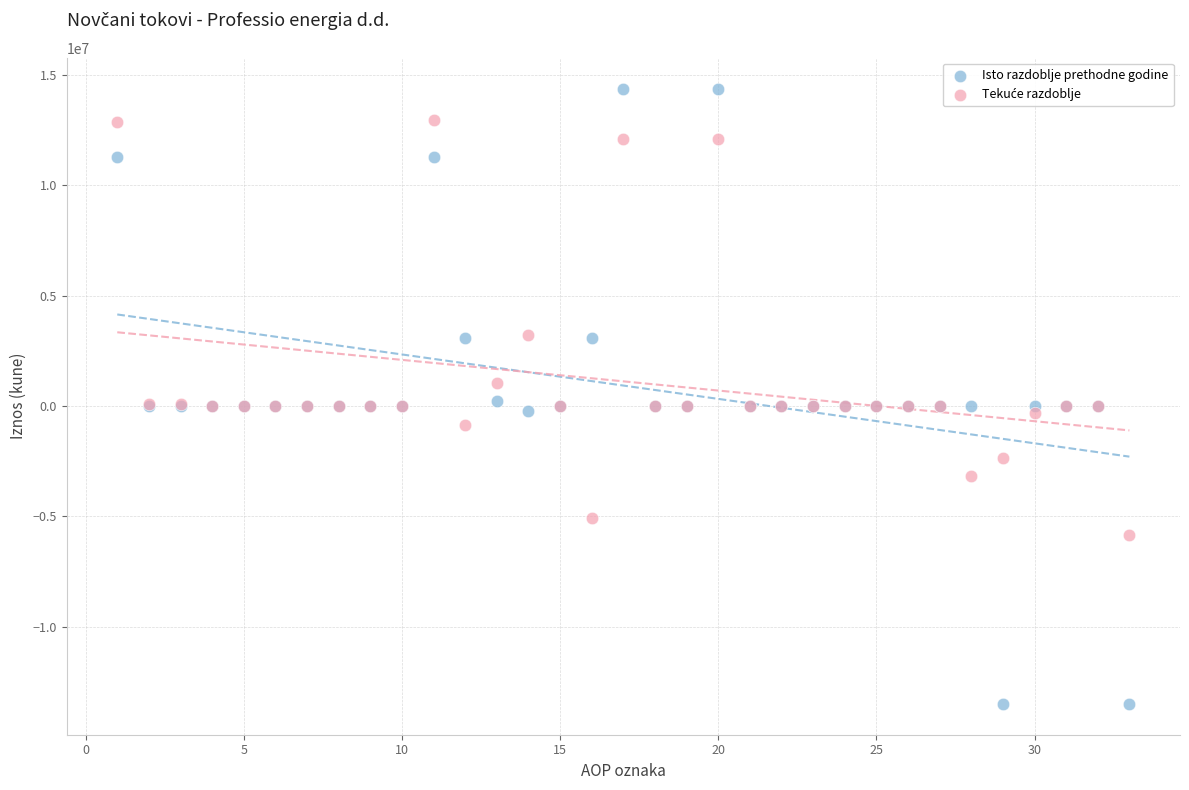

Which series reaches the maximum Y coordinate?

Isto razdoblje prethodne godine